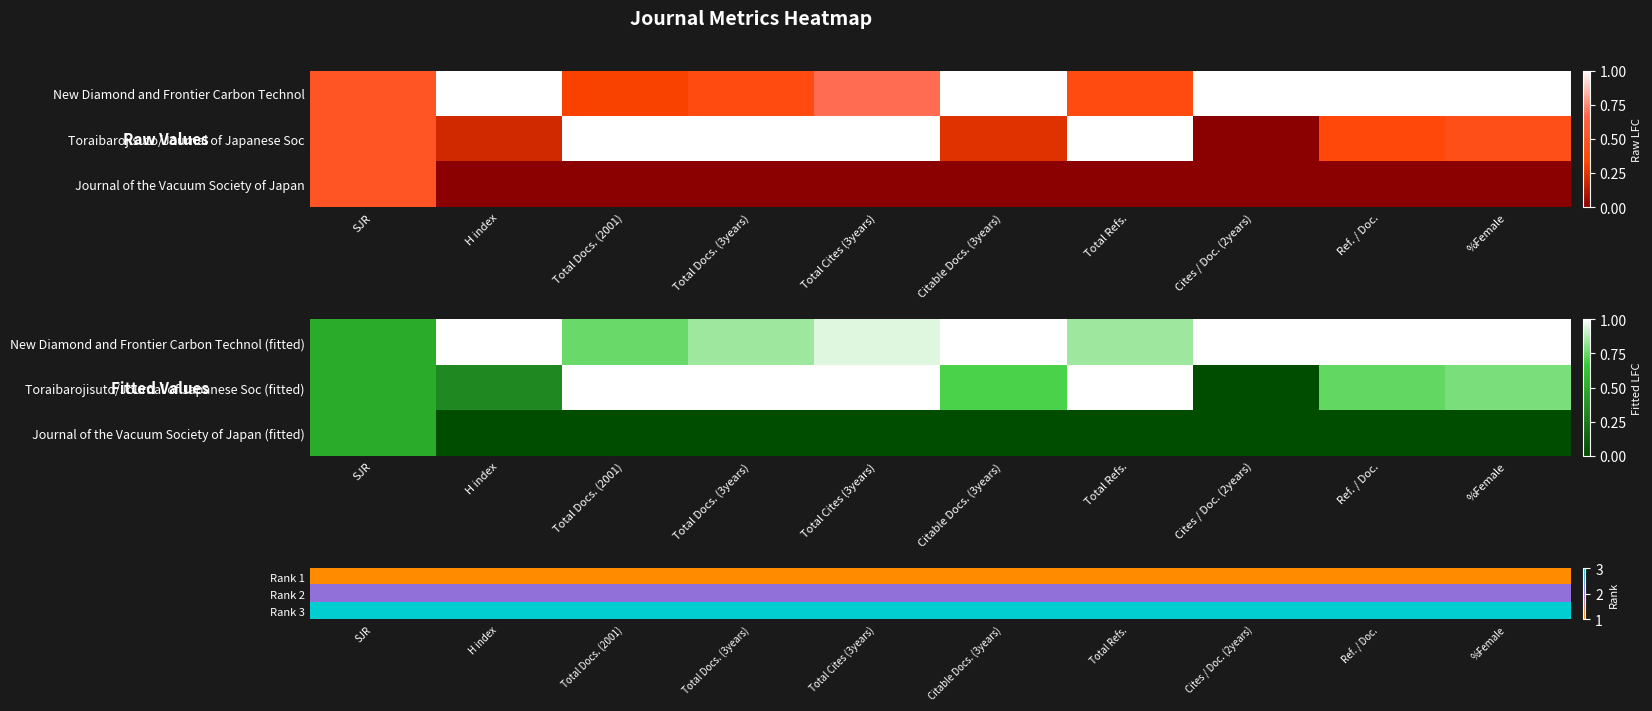

Is it true that Rank 2 equals 1 at %Female?

False